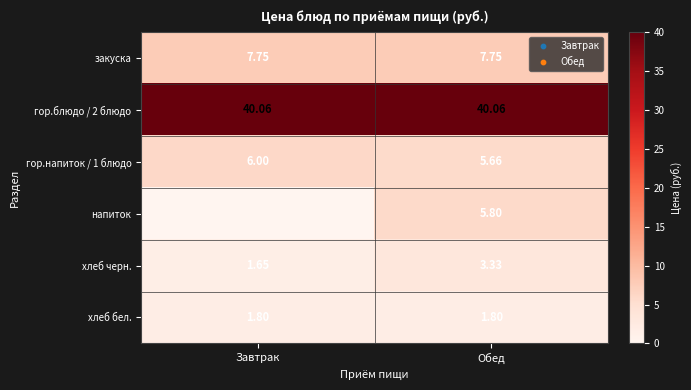

Where is хлеб черн. nearest to the value 2?

Завтрак